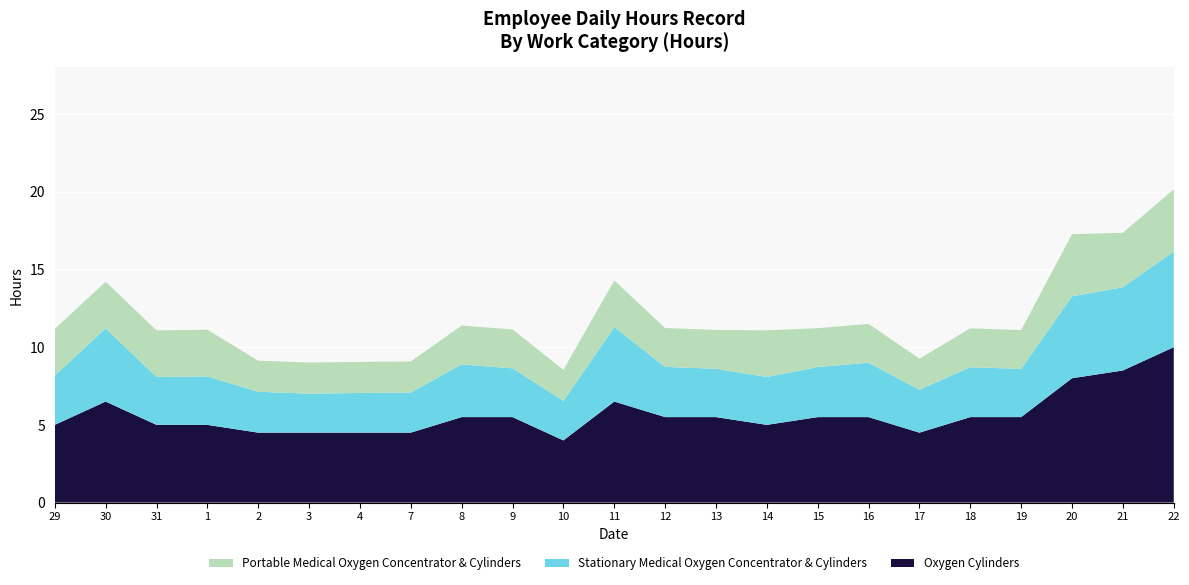

Reading left to right, list all the values displayed in this chart.

Oxygen Cylinders: 29=5.0	30=6.5	31=5.0	1=5.0	2=4.5	3=4.5	4=4.5	7=4.5	8=5.5	9=5.5	10=4.0	11=6.5	12=5.5	13=5.5	14=5.0	15=5.5	16=5.5	17=4.5	18=5.5	19=5.5	20=8.0	21=8.5	22=10.0
Stationary Medical Oxygen Concentrator & Cylinders: 29=3.2	30=4.7	31=3.1	1=3.1	2=2.6	3=2.5	4=2.5	7=2.6	8=3.4	9=3.1	10=2.5	11=4.8	12=3.2	13=3.1	14=3.1	15=3.2	16=3.5	17=2.8	18=3.2	19=3.1	20=5.3	21=5.4	22=6.2
Portable Medical Oxygen Concentrator & Cylinders: 29=3.0	30=3.0	31=3.0	1=3.0	2=2.0	3=2.0	4=2.0	7=2.0	8=2.5	9=2.5	10=2.0	11=3.0	12=2.5	13=2.5	14=3.0	15=2.5	16=2.5	17=2.0	18=2.5	19=2.5	20=4.0	21=3.5	22=4.0